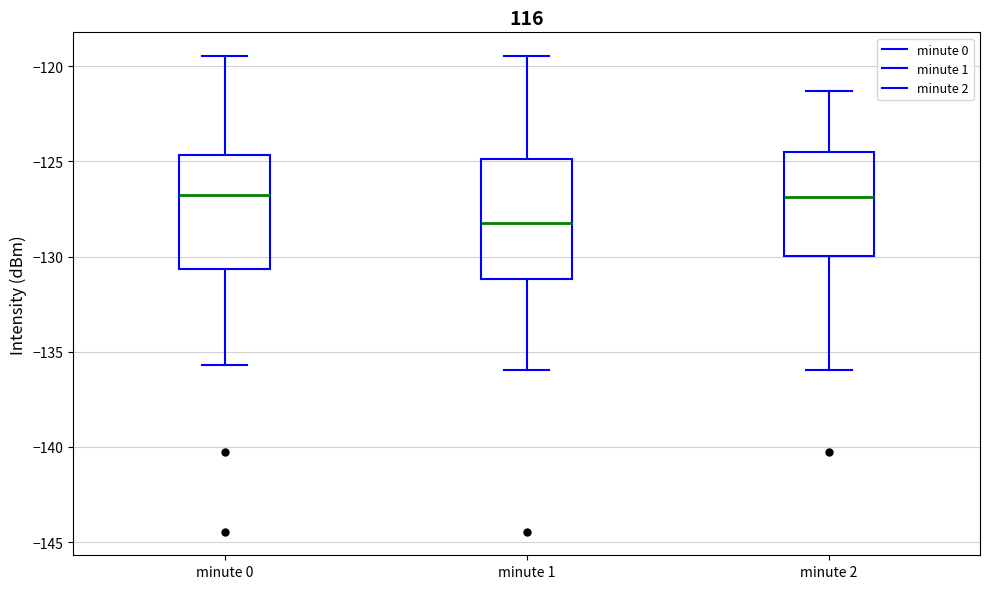

Where does the median line of the box for minute 1 sit on the y-axis? The values are not printed on the chart, so give them approximately, as read against the axis.

-128.0